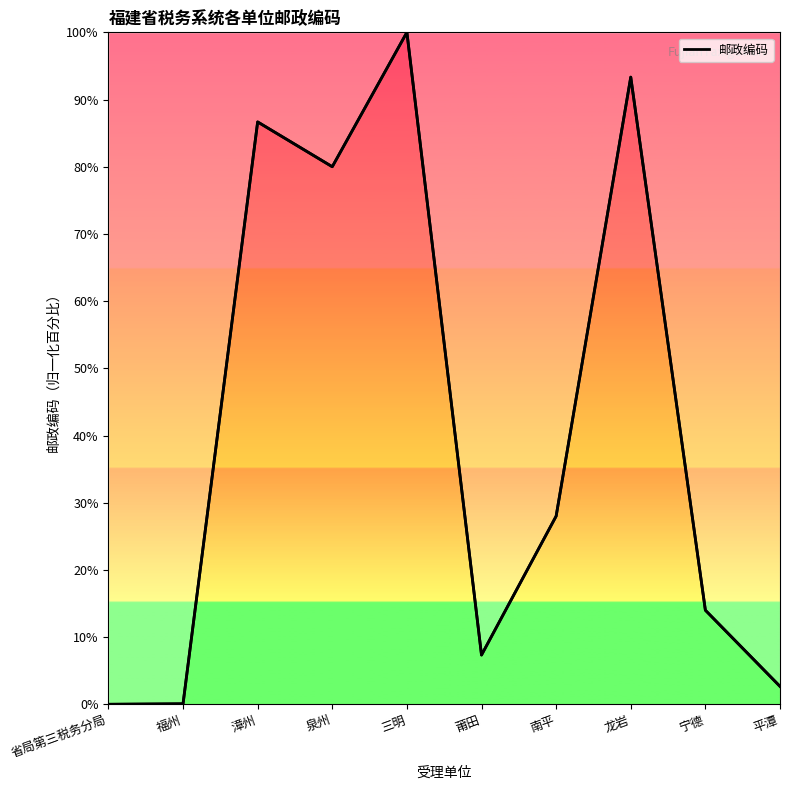

How many values exceed 28?

5